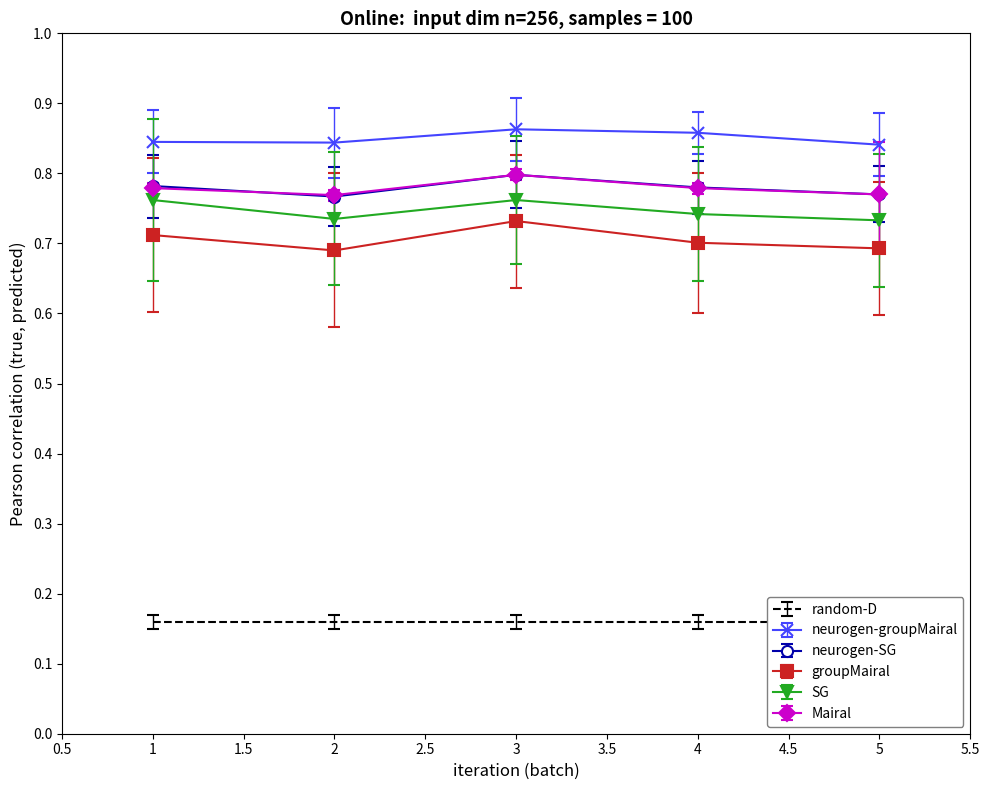

Reading left to right, transcribe all the data shown in this chart.

neurogen-groupMairal: 0.8	0.8	0.9	0.9	0.8
neurogen-SG: 0.8	0.8	0.8	0.8	0.8
groupMairal: 0.7	0.7	0.7	0.7	0.7
SG: 0.8	0.7	0.8	0.7	0.7
Mairal: 0.8	0.8	0.8	0.8	0.8